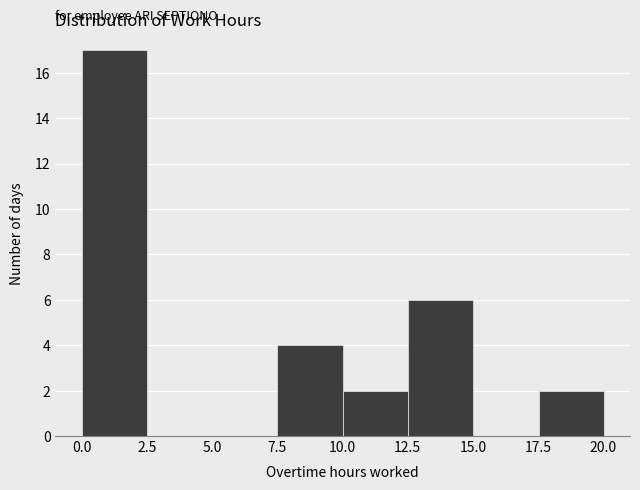

Reading left to right, list every bar in this chart as the range it spans on the x-axis followed by its height. Neither the bar edges nor the heights are printed on the chart, so give them approximately, as read against the axes.

0.0 to 2.5: 17
2.5 to 5.0: 0
5.0 to 7.5: 0
7.5 to 10.0: 4
10.0 to 12.5: 2
12.5 to 15.0: 6
15.0 to 17.5: 0
17.5 to 20.0: 2